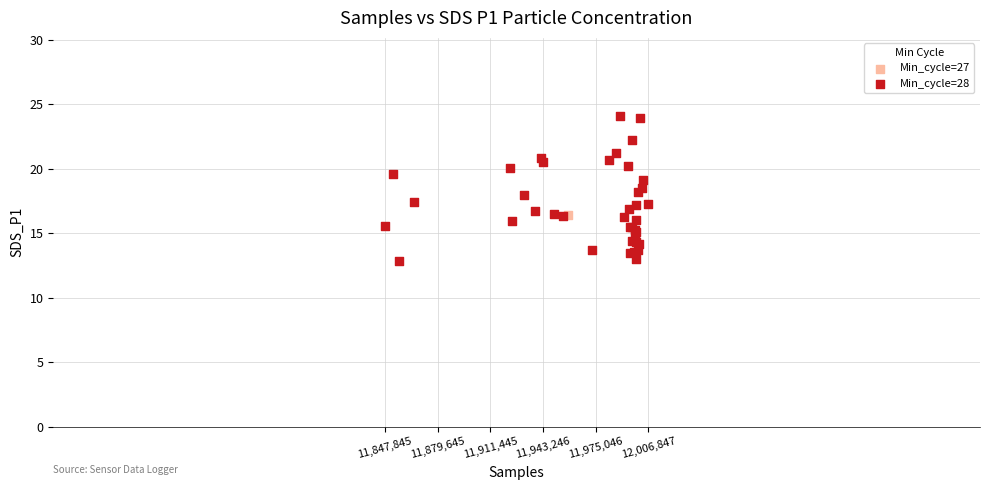

What are all the series names shown in the legend?

Min_cycle=27, Min_cycle=28